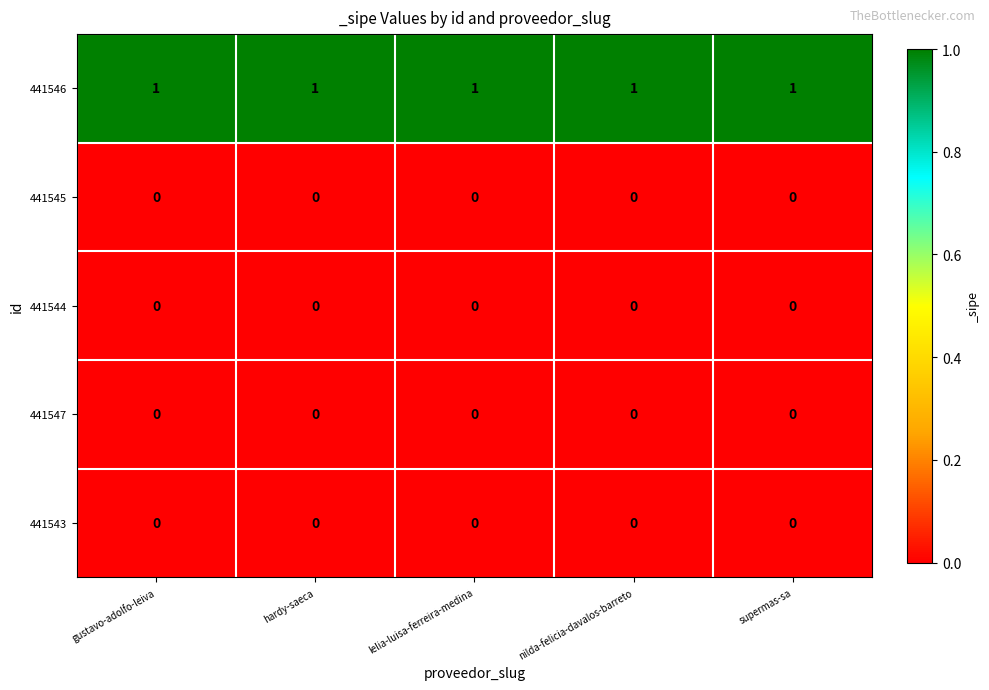

At how many categories does at least one series exceed 0?

5